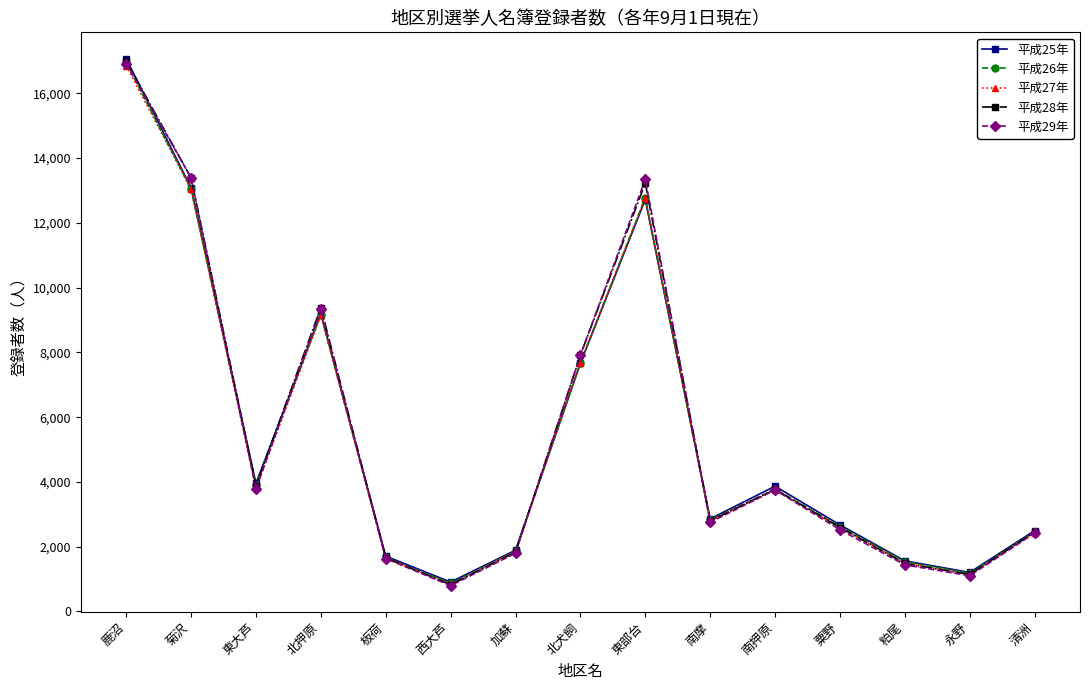

What is the label of the 7th point from the left?

加蘇